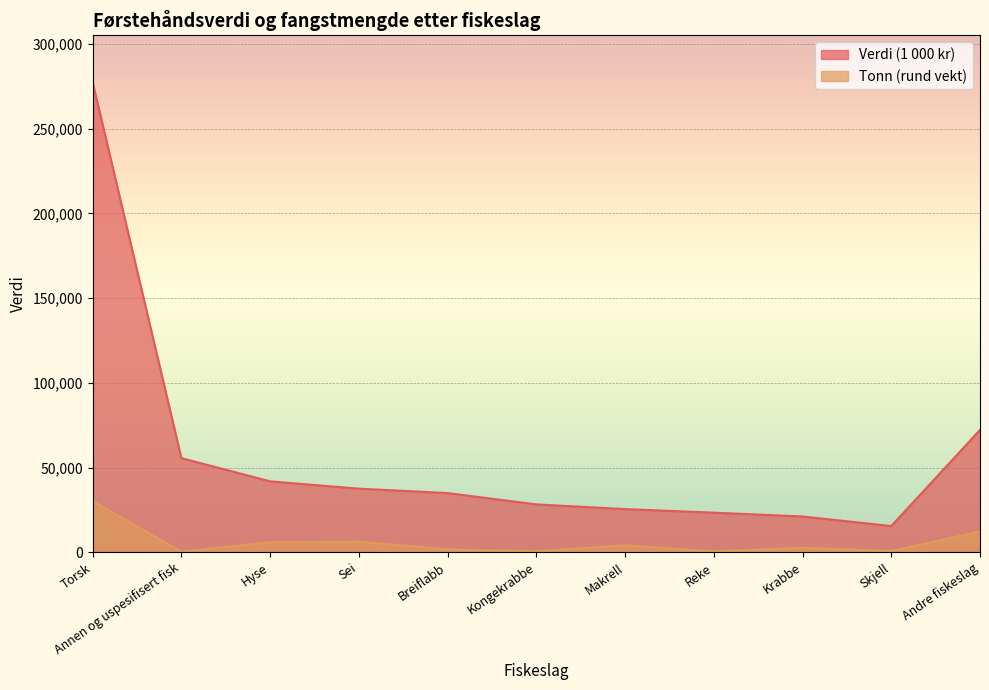

What is the difference between the Verdi (1 000 kr) values at Breiflabb and Krabbe?

13809